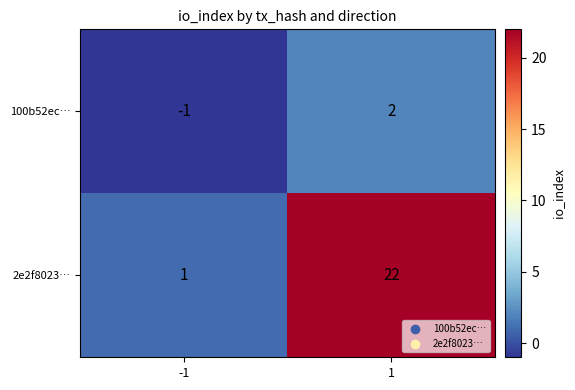

What is the spread (max minus min) of values at -1?

2